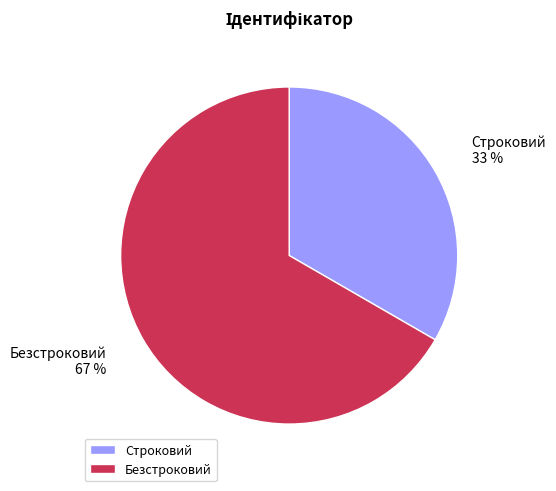

To the nearest percent, what portion does Строковий represent?

33%